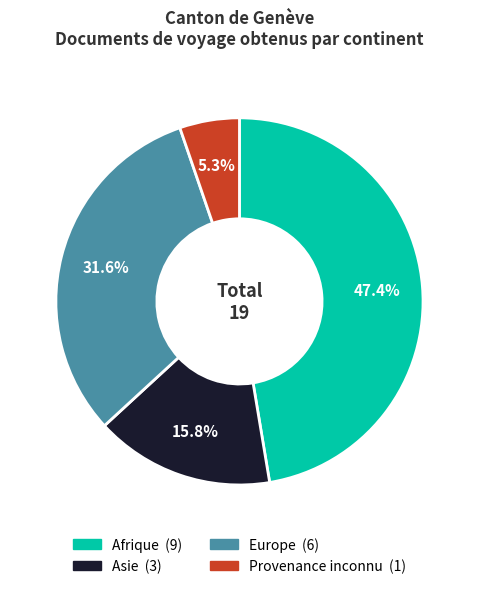

Do Afrique and Provenance inconnu together represent more than half of the pie?

Yes